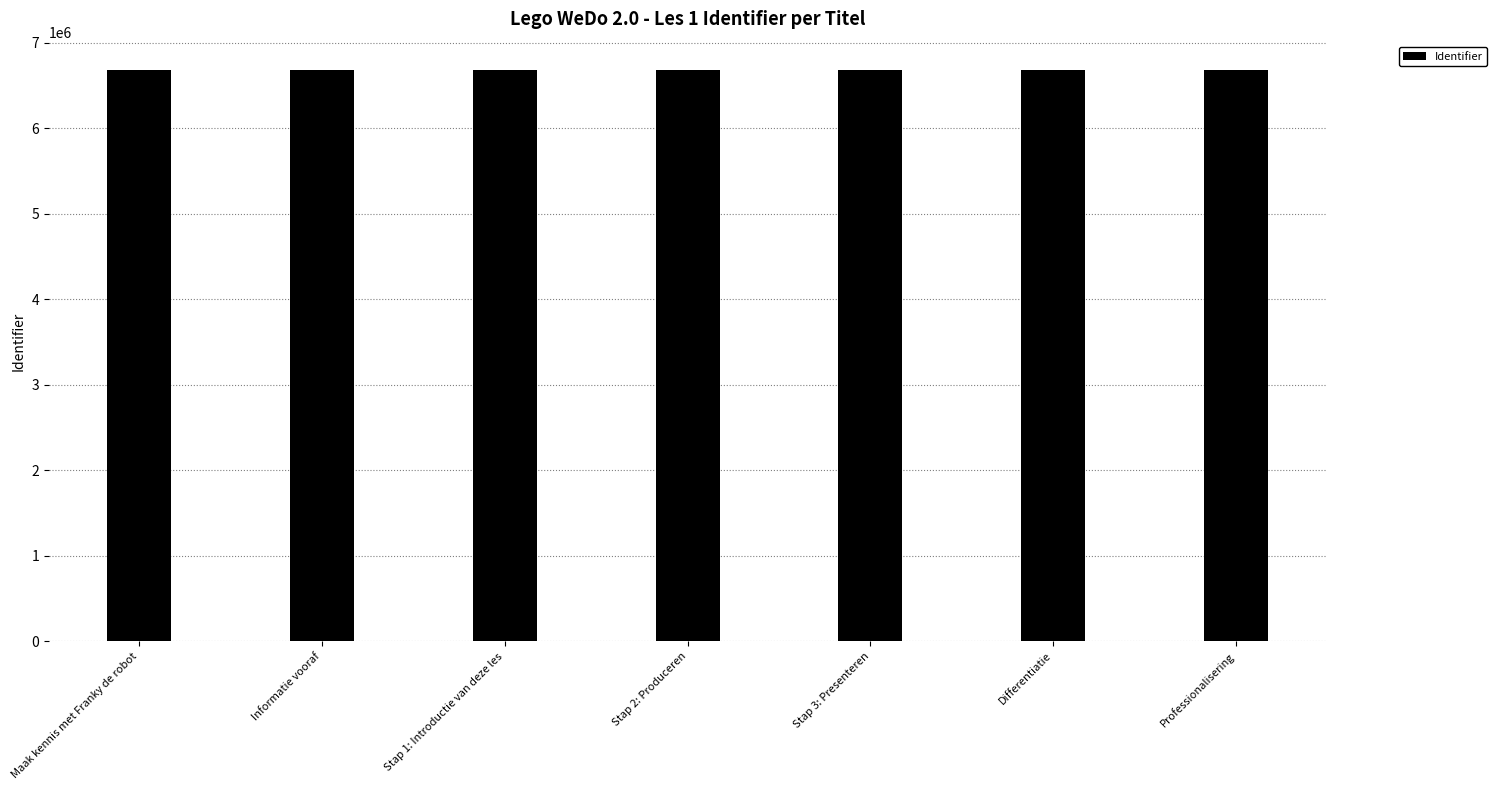

Does the chart contain stacked bars?

No